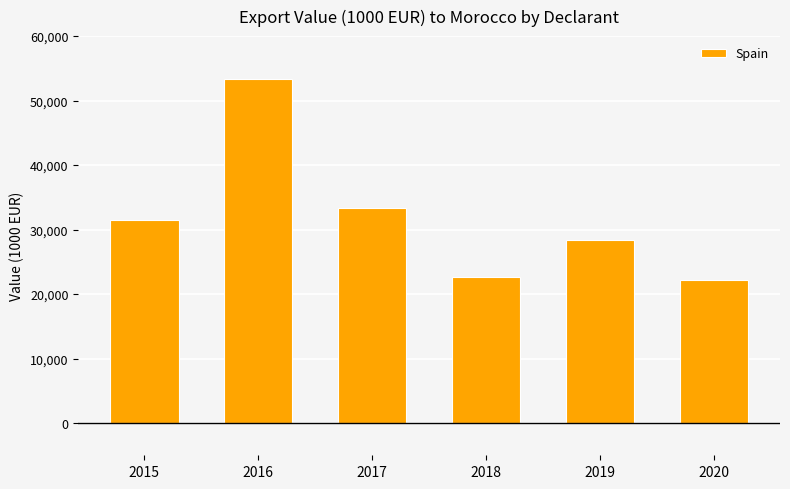

At which category does the chart reach its peak across all series?

2016